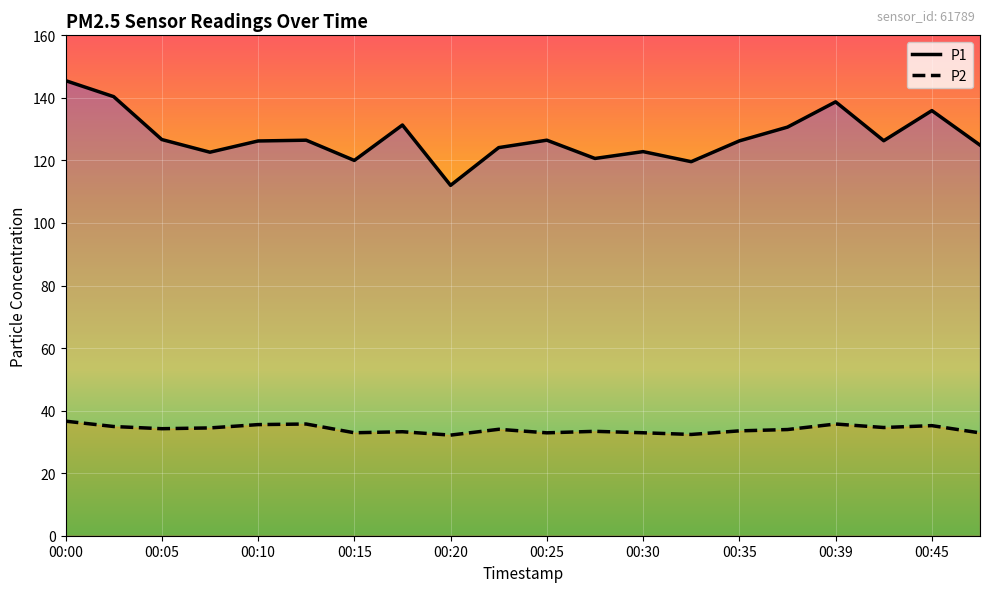

What is the greatest value displayed?

145.5